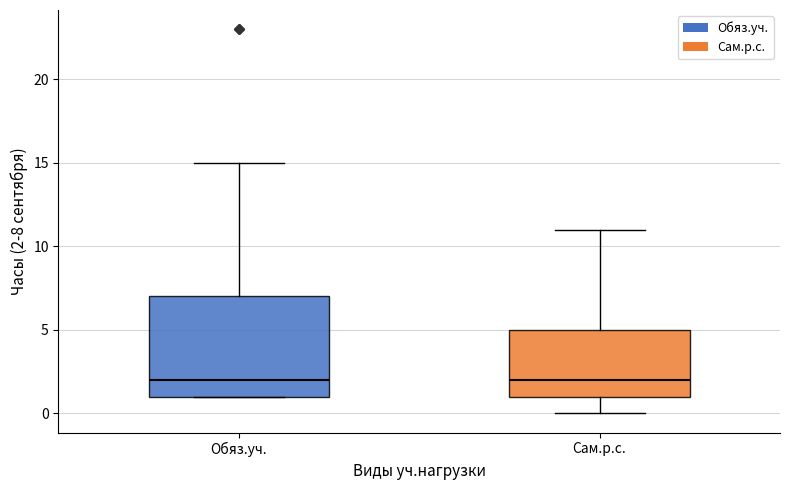

Reading left to right, read every box against the y-axis: the position of its median line, the range the box covers, and the ends of its whiskers. The values are not printed on the chart, so give them approximately, as read against the axis.

Обяз.уч.: median 2, box 1 to 7, whiskers 1 to 15
Сам.р.с.: median 2, box 1 to 5, whiskers 0 to 11